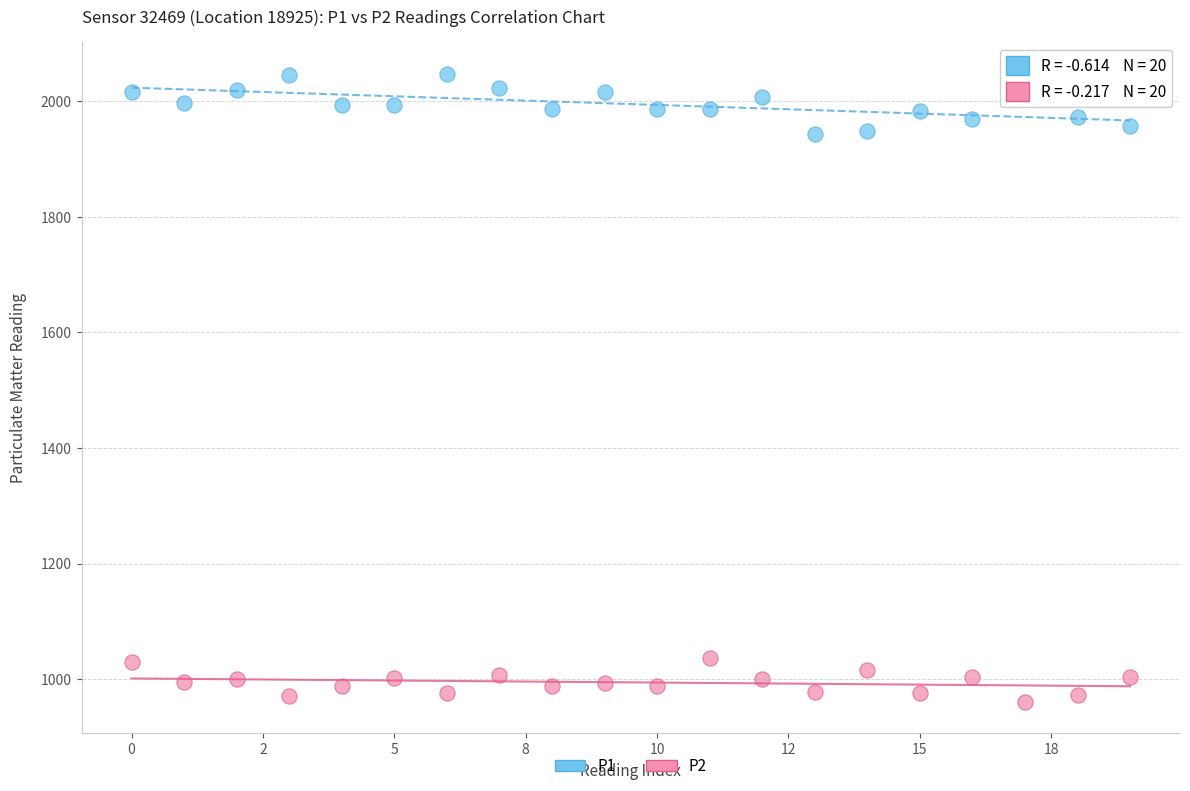

Which series reaches the maximum Y coordinate?

P1